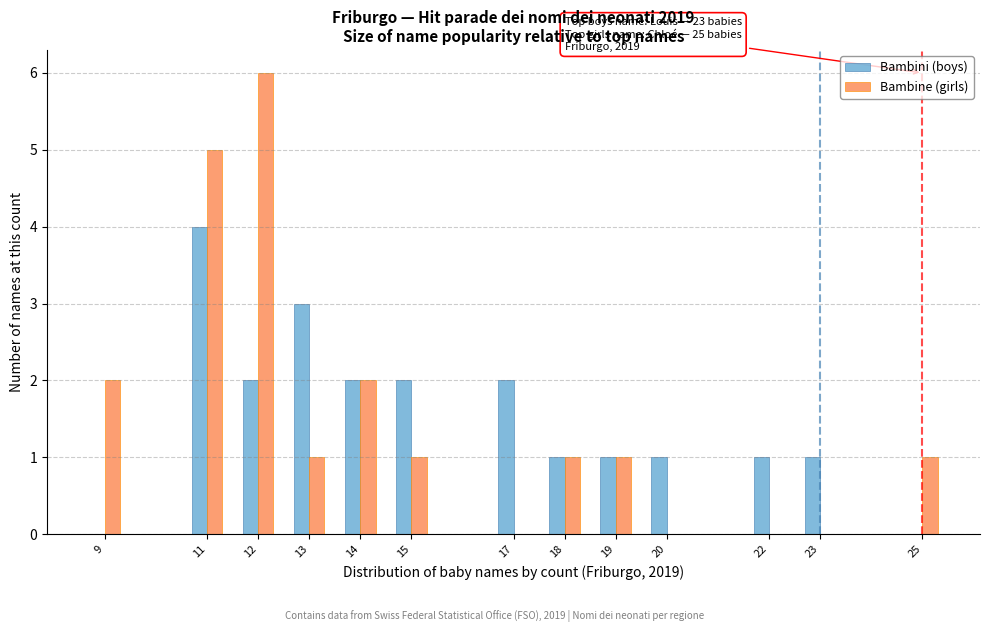

Reading left to right, what are all the values shown in this chart?

Bambini (boys): 9=0	11=4	12=2	13=3	14=2	15=2	17=2	18=1	19=1	20=1	22=1	23=1	25=0
Bambine (girls): 9=2	11=5	12=6	13=1	14=2	15=1	17=0	18=1	19=1	20=0	22=0	23=0	25=1